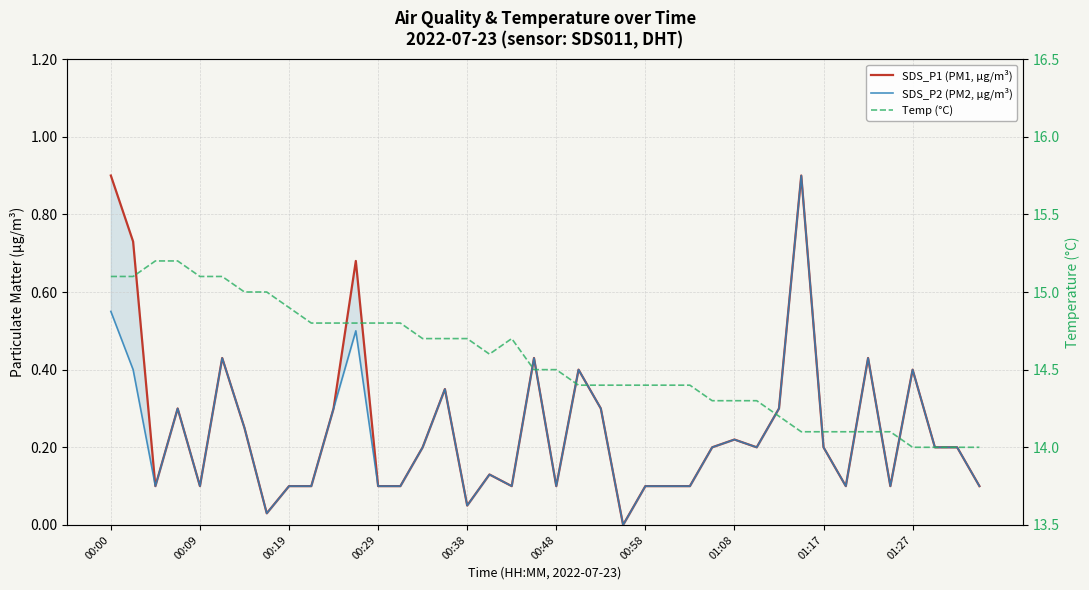

Reading left to right, transcribe all the data shown in this chart.

SDS_P1 (PM1, µg/m³): 0.9	0.7	0.1	0.3	0.1	0.4	0.2	0.0	0.1	0.1	0.3	0.7	0.1	0.1	0.2	0.3	0.1	0.1	0.1	0.4	0.1	0.4	0.3	0.0	0.1	0.1	0.1	0.2	0.2	0.2	0.3	0.9	0.2	0.1	0.4	0.1	0.4	0.2	0.2	0.1
SDS_P2 (PM2, µg/m³): 0.6	0.4	0.1	0.3	0.1	0.4	0.2	0.0	0.1	0.1	0.3	0.5	0.1	0.1	0.2	0.3	0.1	0.1	0.1	0.4	0.1	0.4	0.3	0.0	0.1	0.1	0.1	0.2	0.2	0.2	0.3	0.9	0.2	0.1	0.4	0.1	0.4	0.2	0.2	0.1
Temp (°C): 15.1	15.1	15.2	15.2	15.1	15.1	15.0	15.0	14.9	14.8	14.8	14.8	14.8	14.8	14.7	14.7	14.7	14.6	14.7	14.5	14.5	14.4	14.4	14.4	14.4	14.4	14.4	14.3	14.3	14.3	14.2	14.1	14.1	14.1	14.1	14.1	14.0	14.0	14.0	14.0